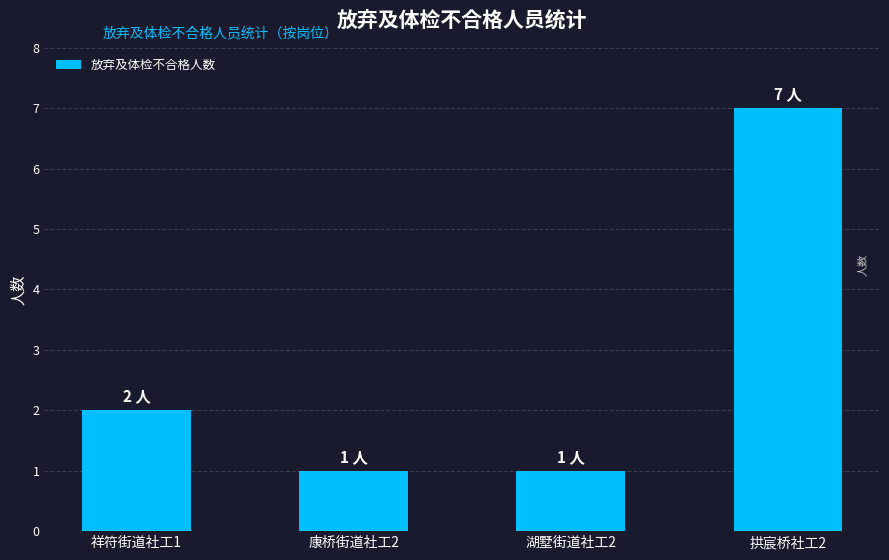

What is the difference between the maximum and minimum values?

6